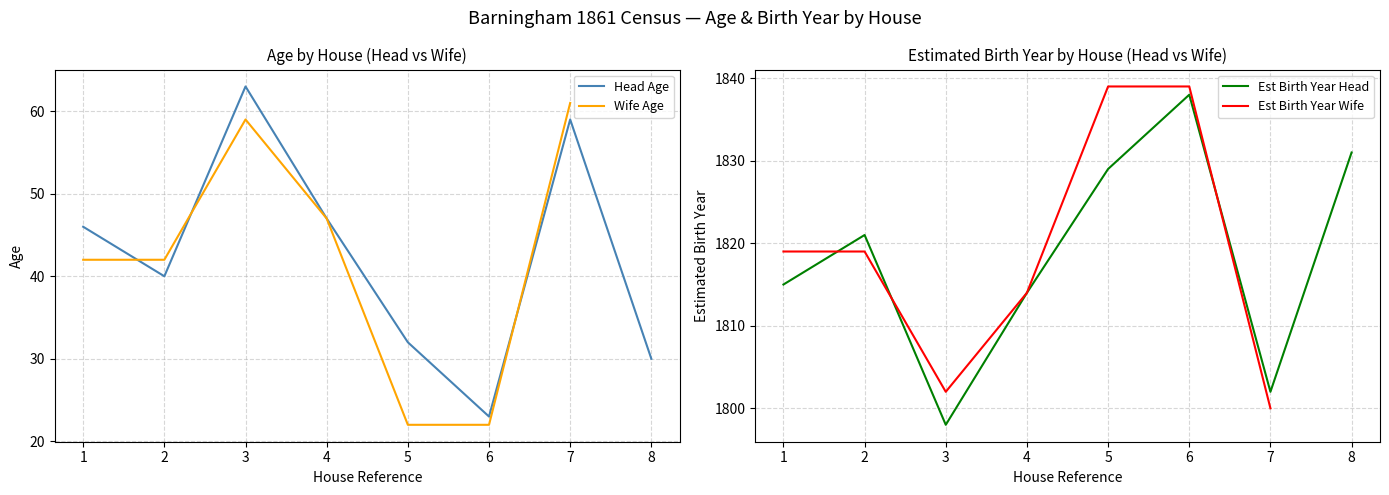

How many positive values does the Est Birth Year Wife series have?

7